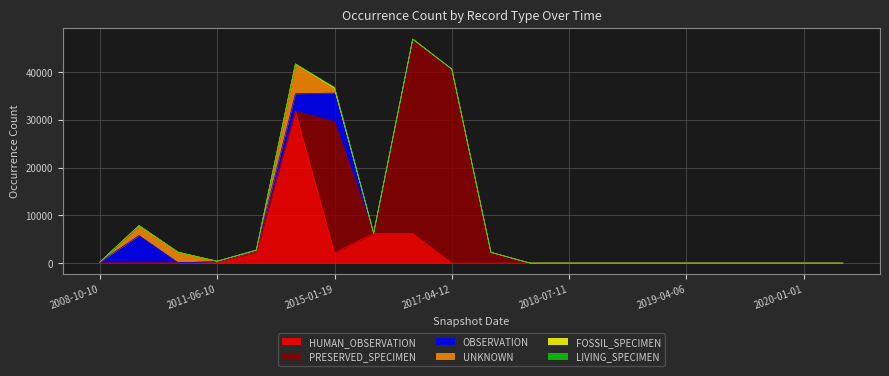

What are all the series names shown in the legend?

HUMAN_OBSERVATION, PRESERVED_SPECIMEN, OBSERVATION, UNKNOWN, FOSSIL_SPECIMEN, LIVING_SPECIMEN